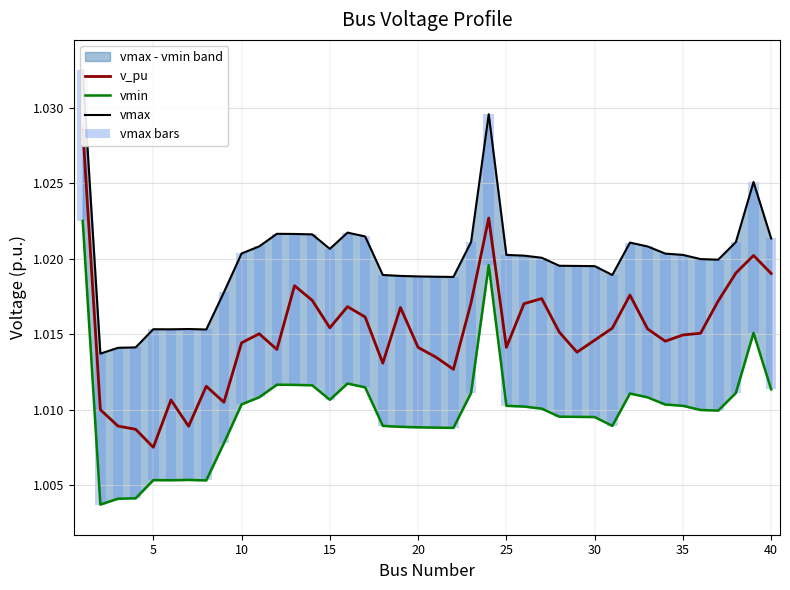

The value of vmin at 25 is 1.0. True or false?

True